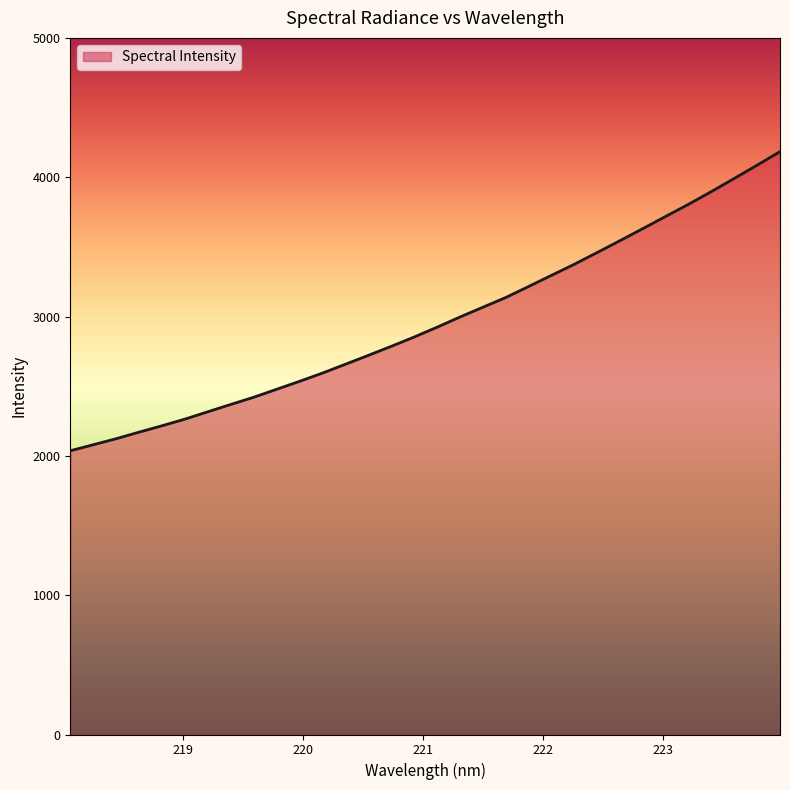

What is the greatest value displayed?

4183.5